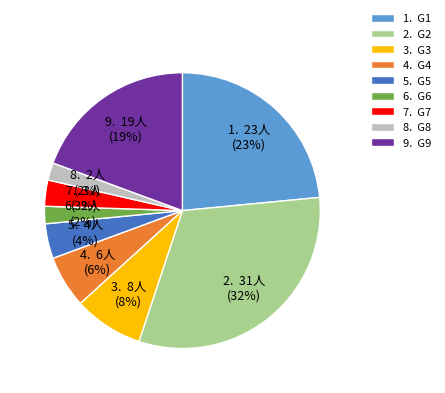

Is there a majority slice in this chart?

No